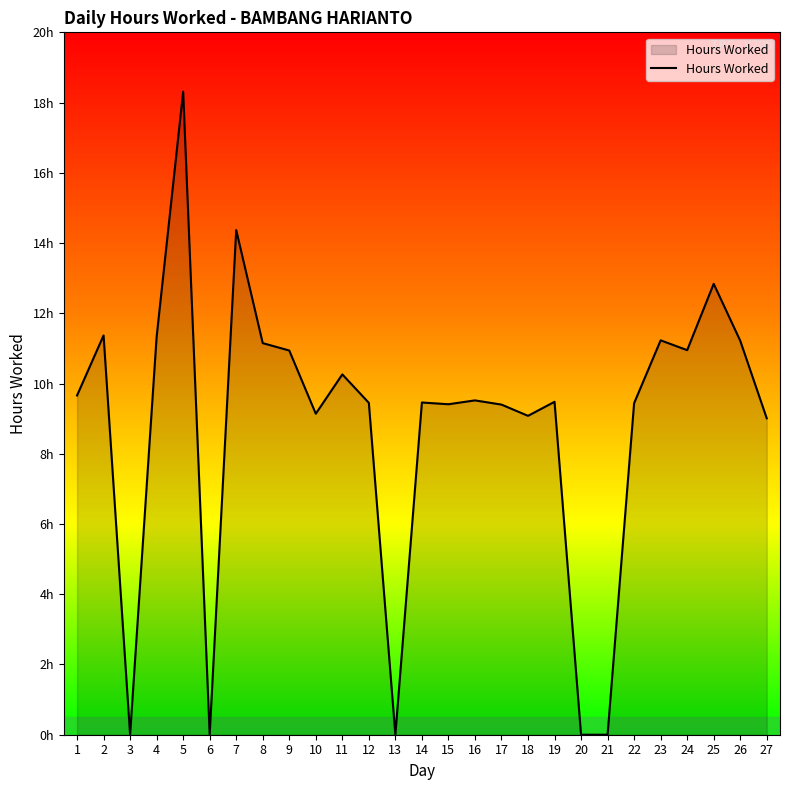

Does the chart display data point markers on the line(s)?

No